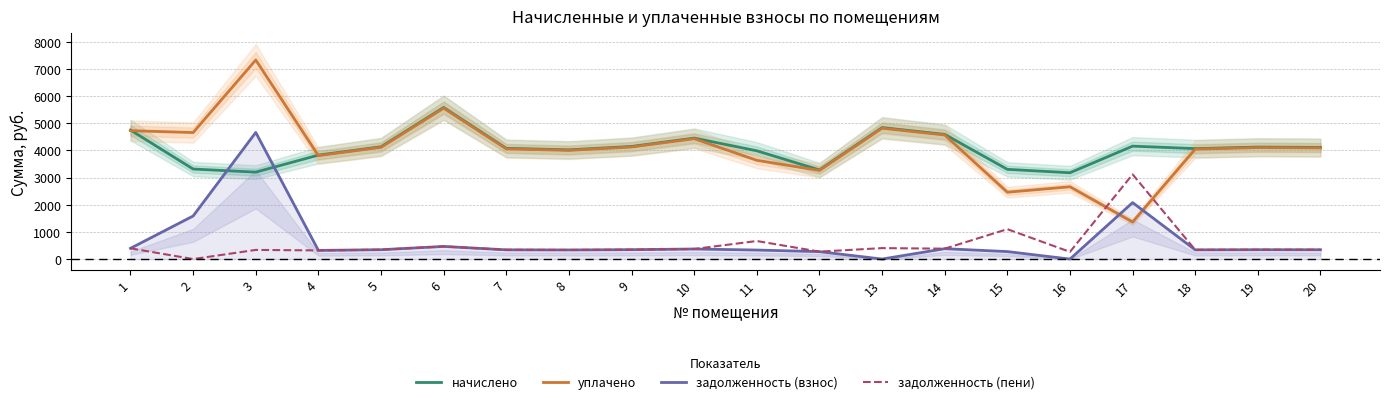

How many lines are shown in the chart?

4